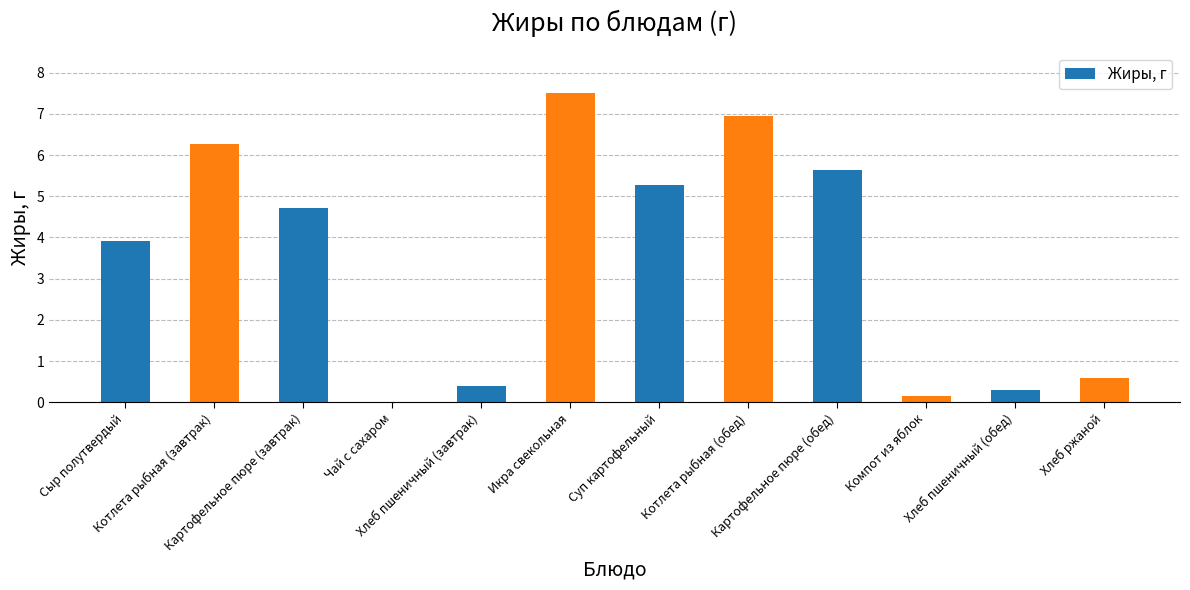

What is the greatest value displayed?

7.5